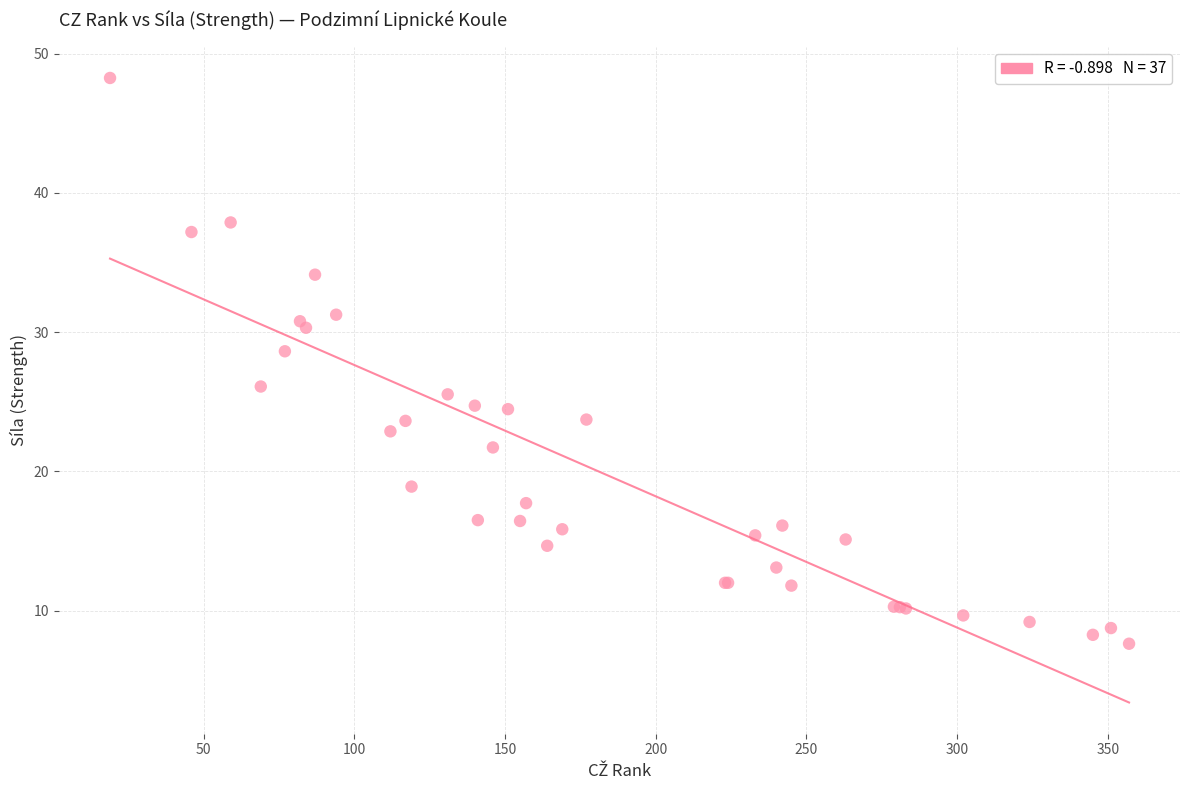

What Y value in the scatter plot is closest to 27?

26.1